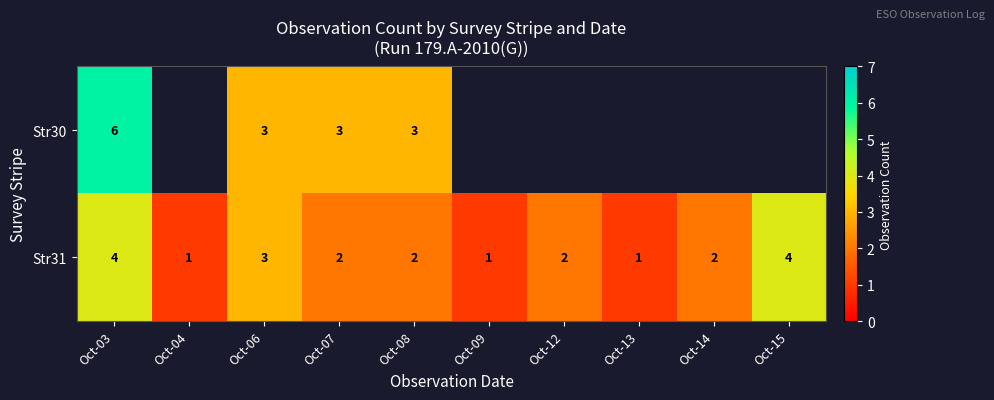

What is the maximum value shown in the chart?

6.0